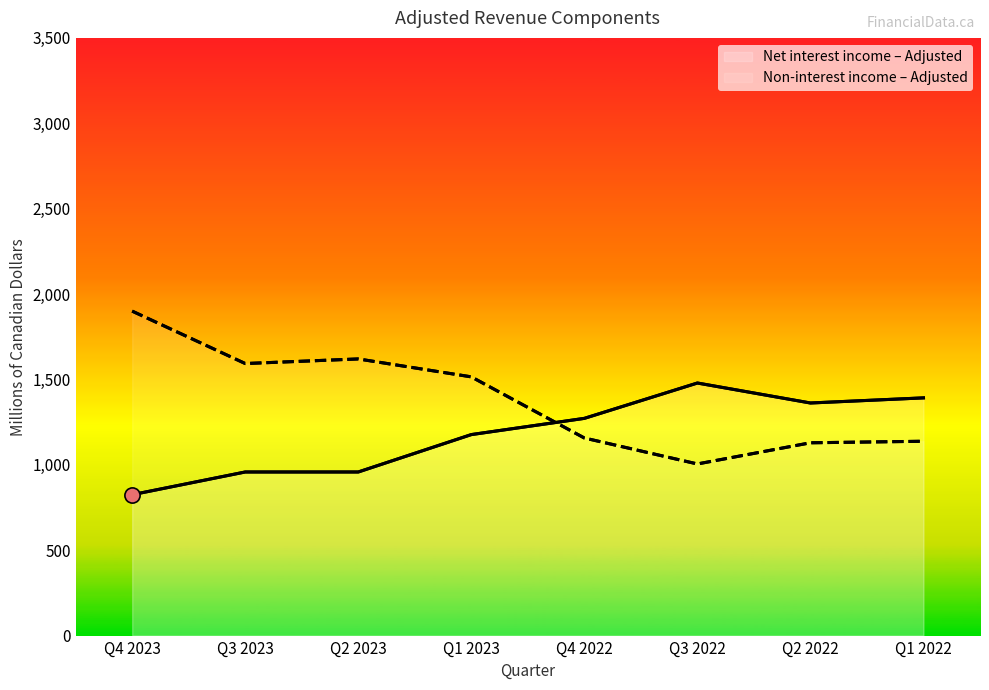

What is the total value across all series at Q1 2023?

2692